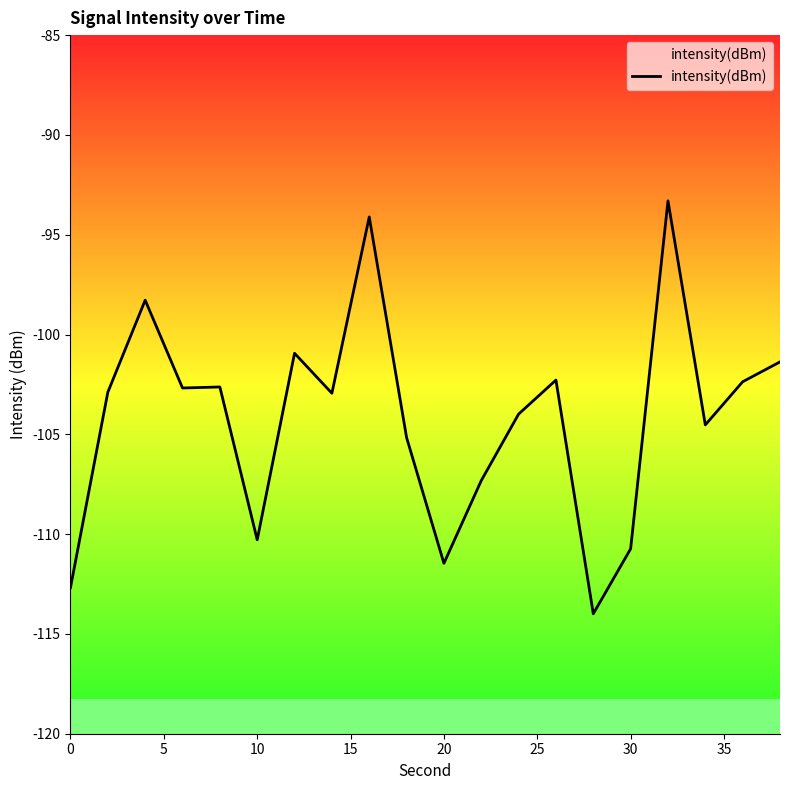

How many interior local valleys (lower than both neighbors) does the data have?

6